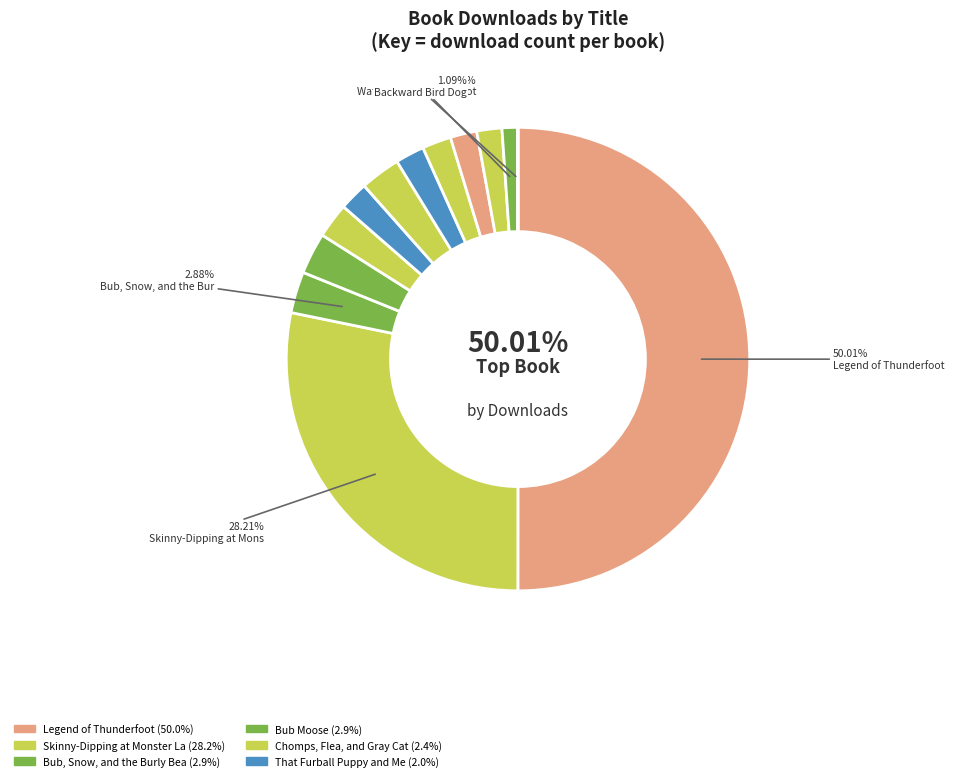

To the nearest percent, what is the difference between the largest and smallest slice percentages?

50%